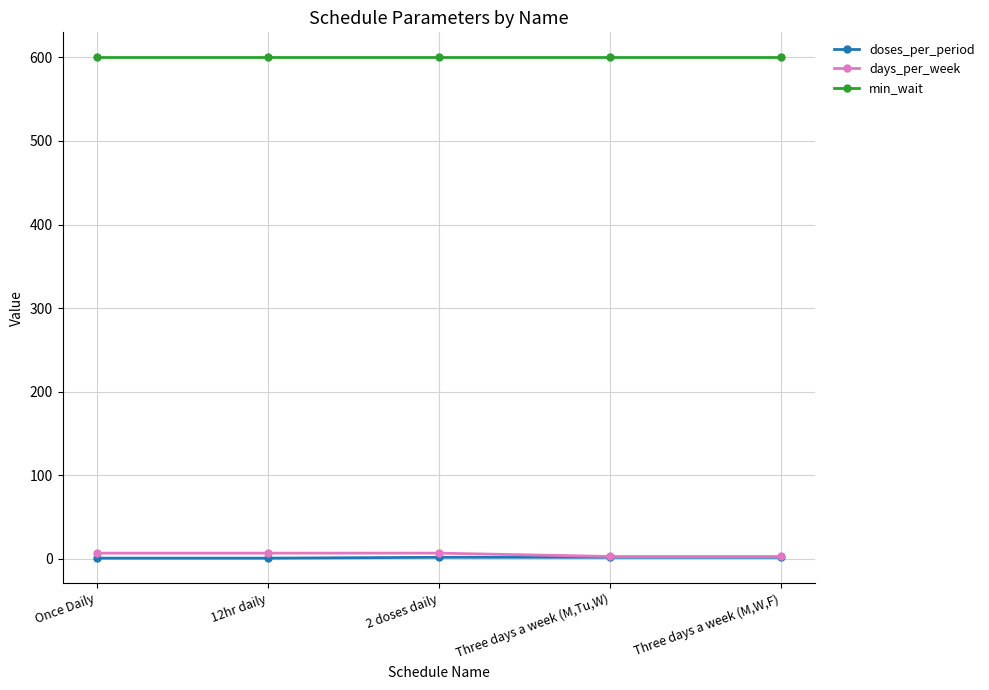

What are all the series names shown in the legend?

doses_per_period, days_per_week, min_wait